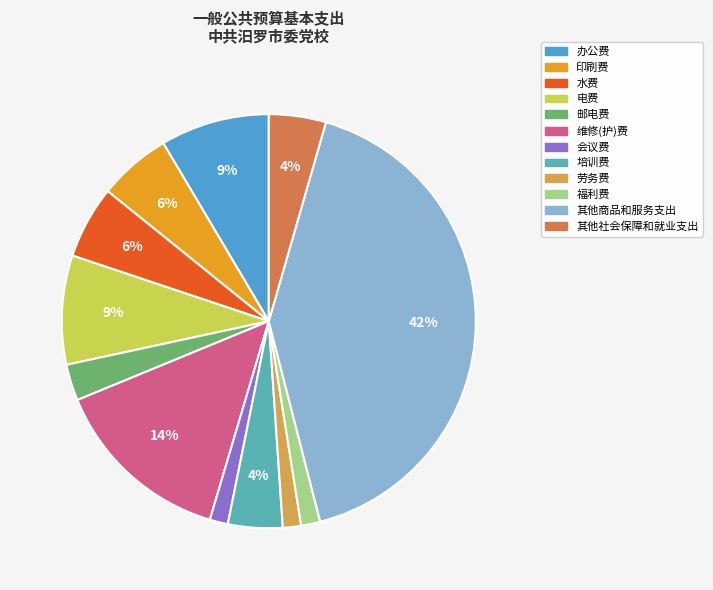

Is there a majority slice in this chart?

No